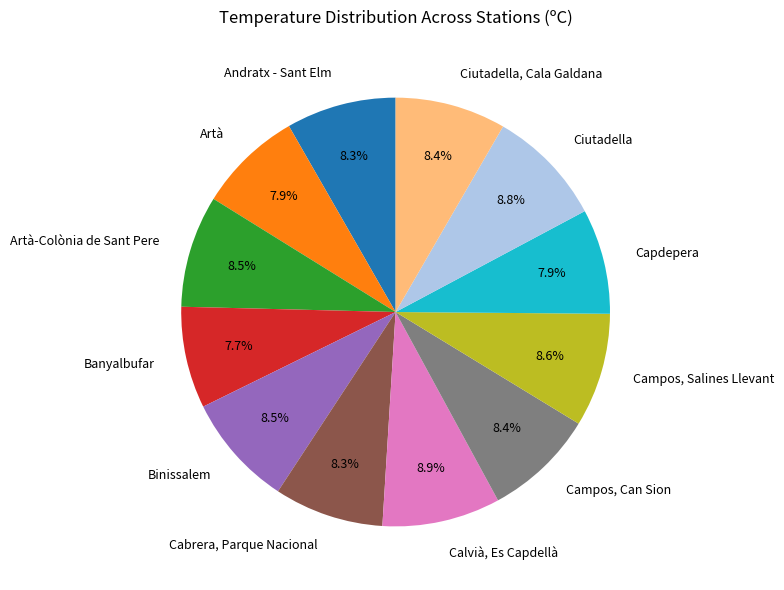

Do Ciutadella and Artà together represent more than half of the pie?

No